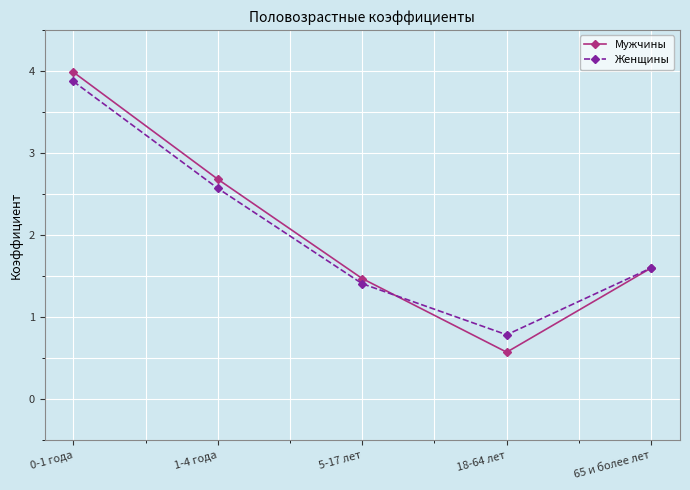

What are all the series names shown in the legend?

Мужчины, Женщины